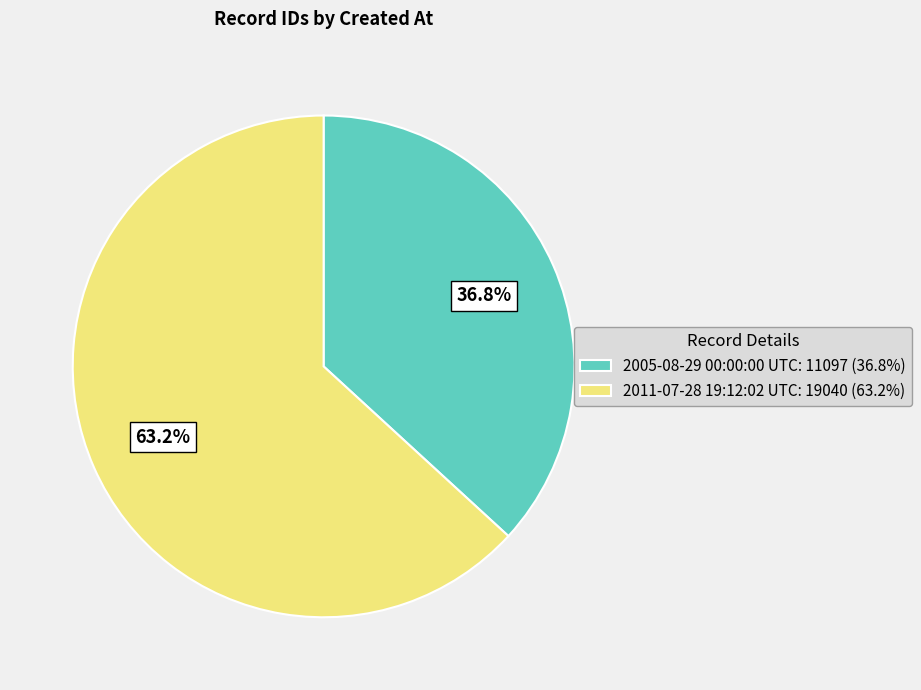

Rank the categories by value from highest to lowest.

2011-07-28 19:12:02 UTC, 2005-08-29 00:00:00 UTC